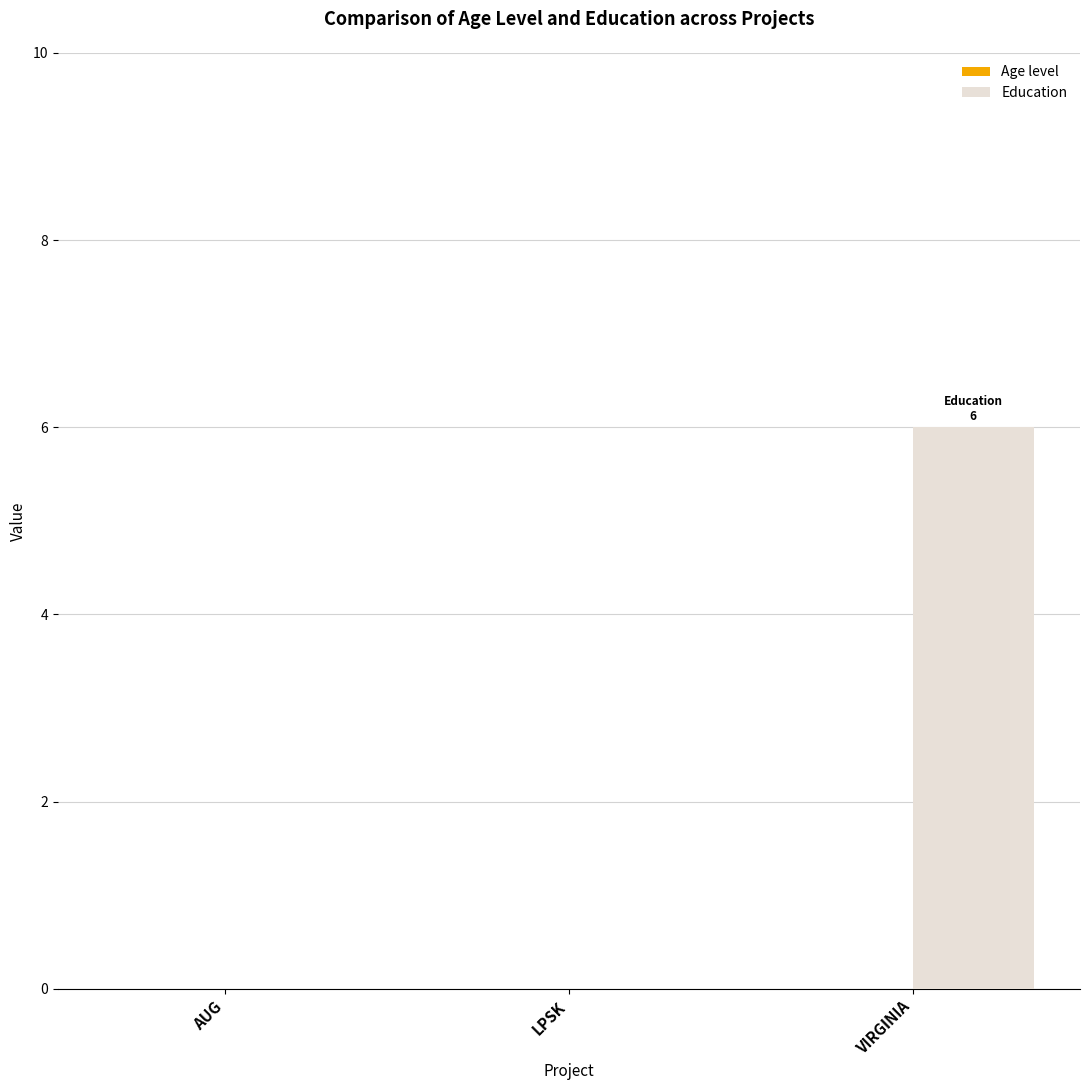

The chart shows a value of 3 at AUG. True or false?

False